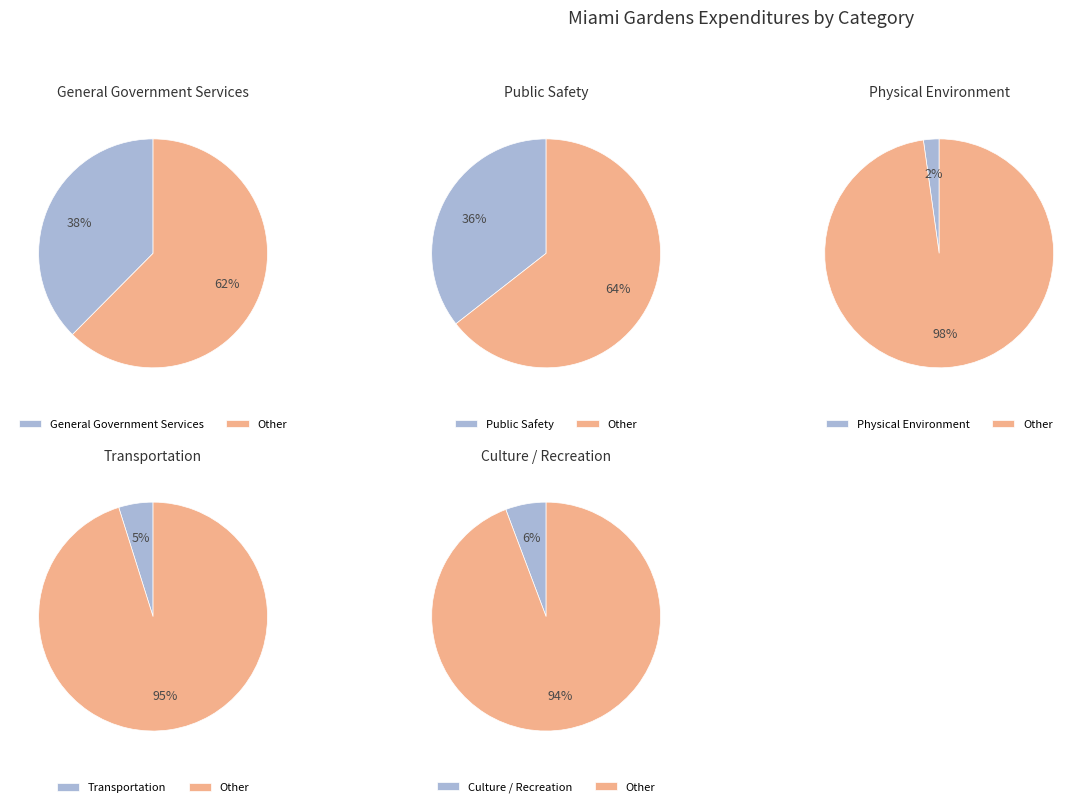

To the nearest percent, what percentage of the pie is Public Safety?

36%